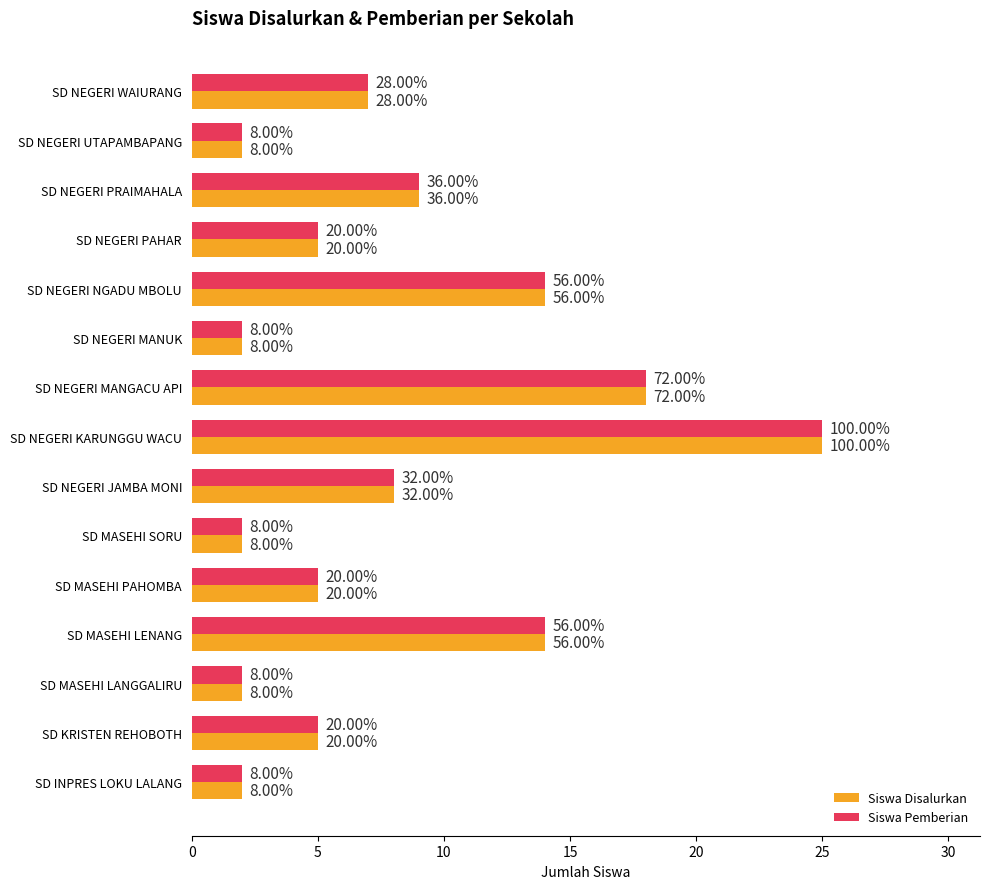

What are all the series names shown in the legend?

Siswa Disalurkan, Siswa Pemberian